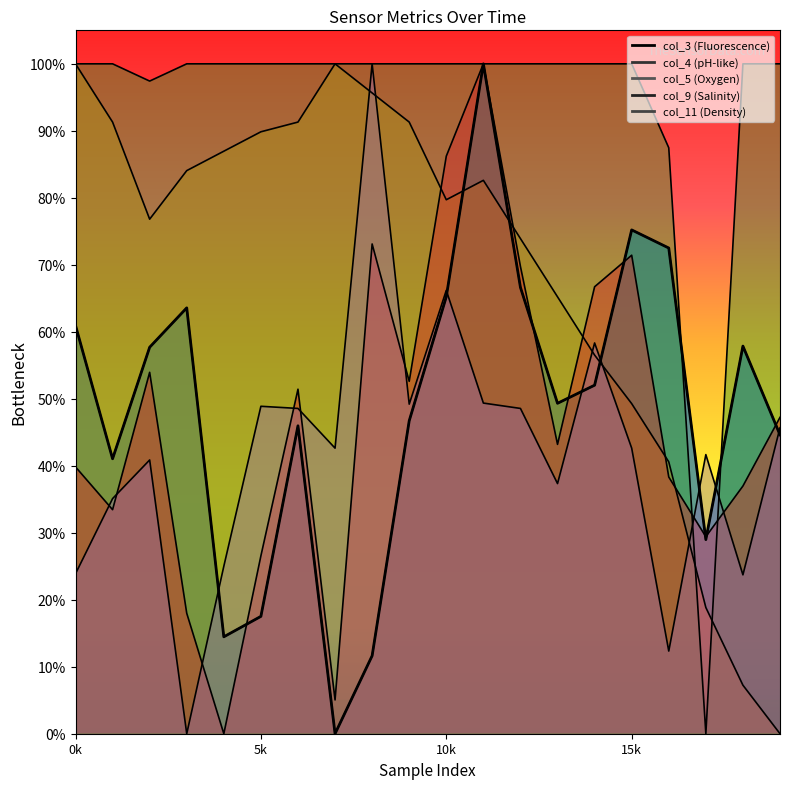

Which series ends up on top after the final intersection of col_4 and col_3?

col_3